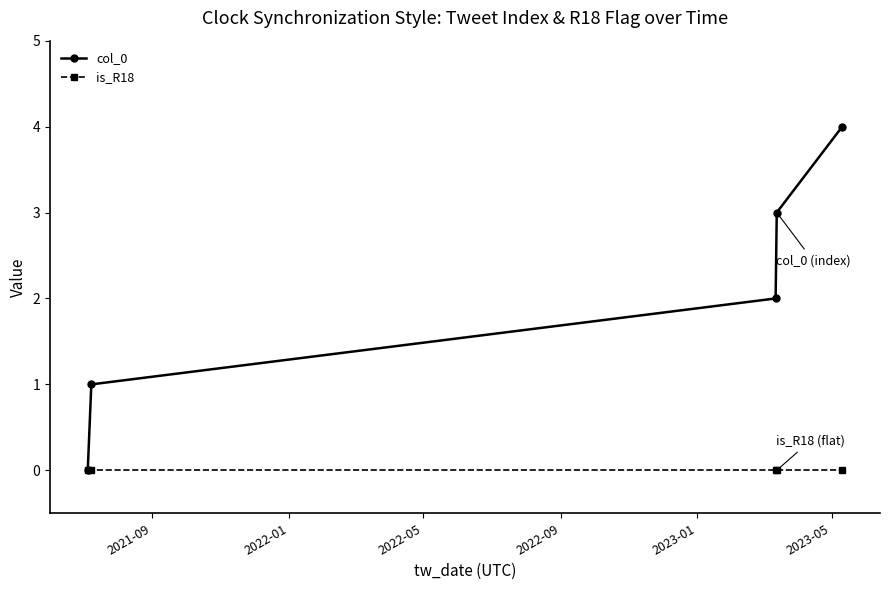

What is the average value of the col_0 series?

2